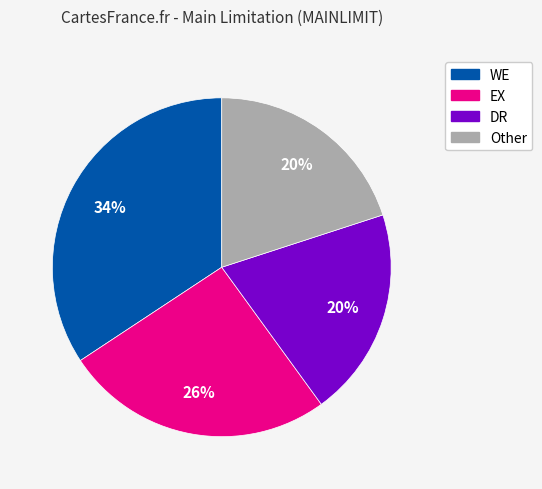

Does DR represent more than half of the total?

No